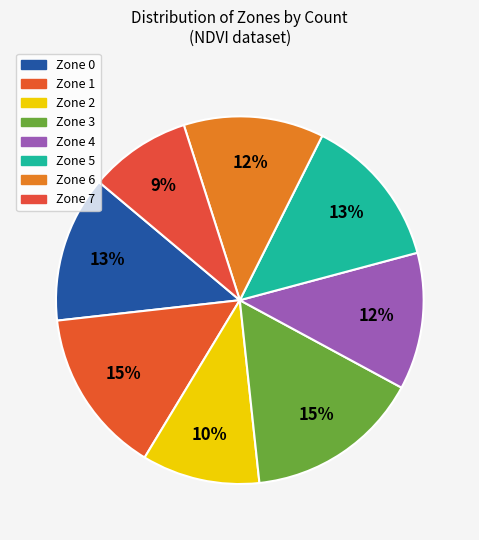

Combined, what portion of the pie is Zone 2 and Zone 3?

25.8%